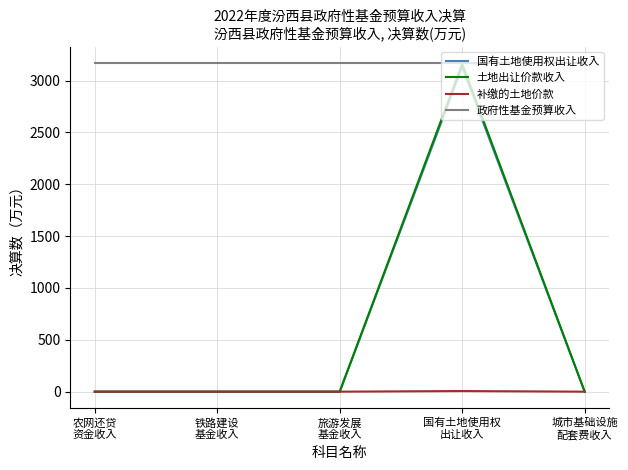

What is the total value across all series at 农网还贷
资金收入?

3169